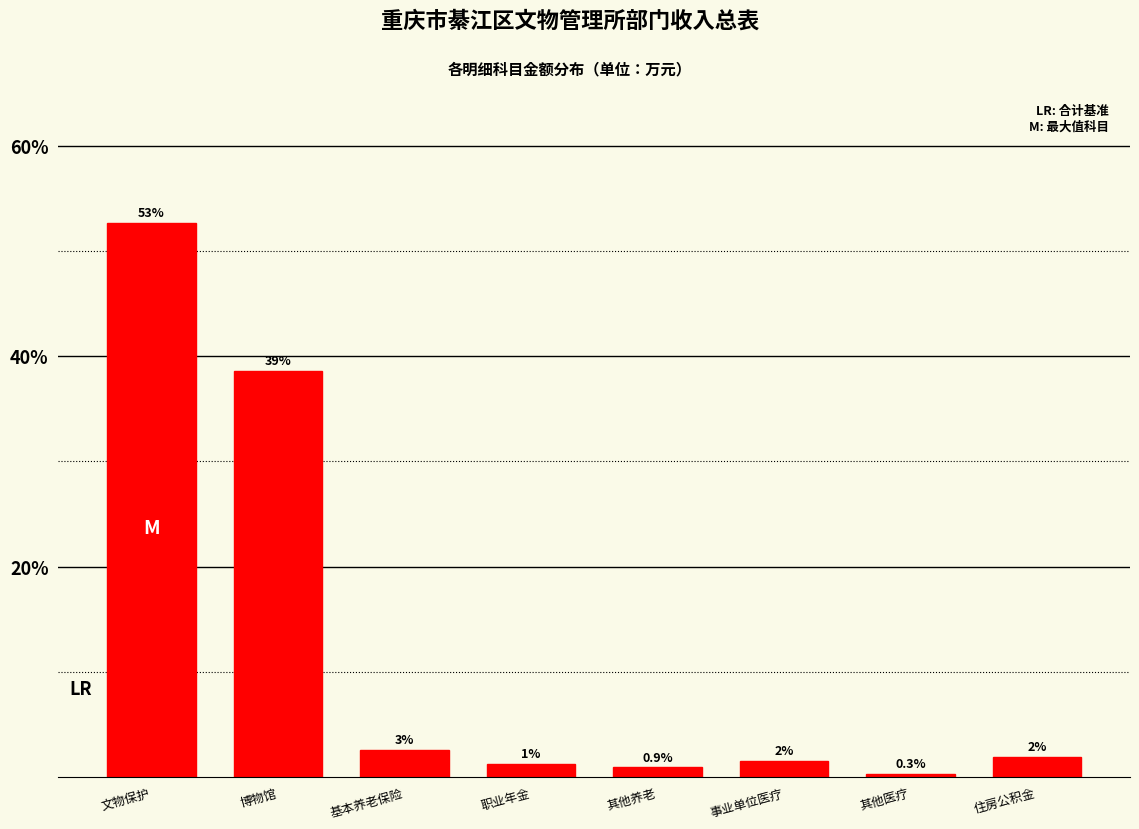

What position from the left is 博物馆?

2